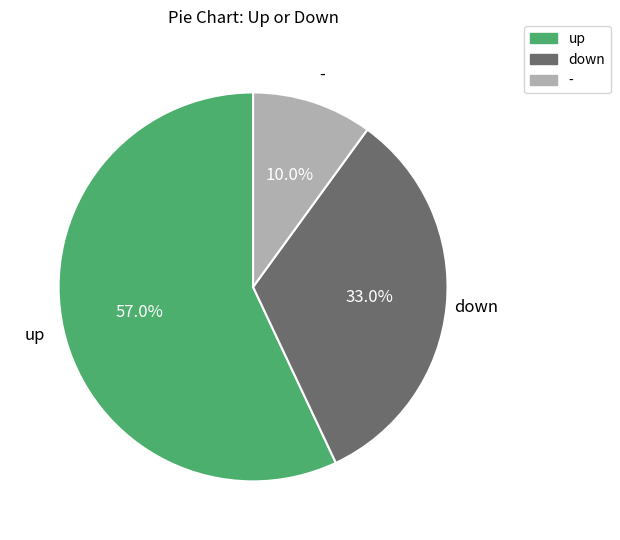

To the nearest percent, what percentage of the pie is down?

33%